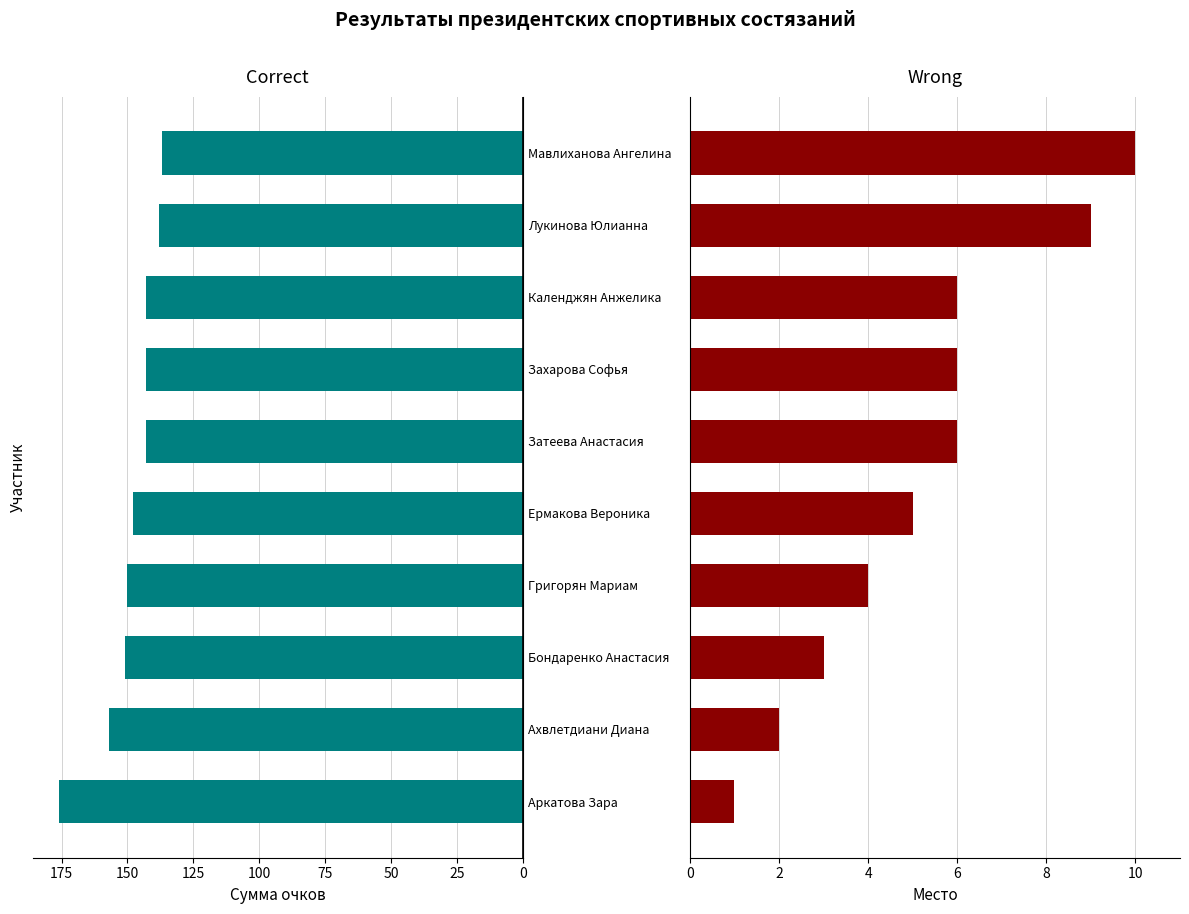

Is it true that Correct equals 143 at Календжян Анжелика?

True